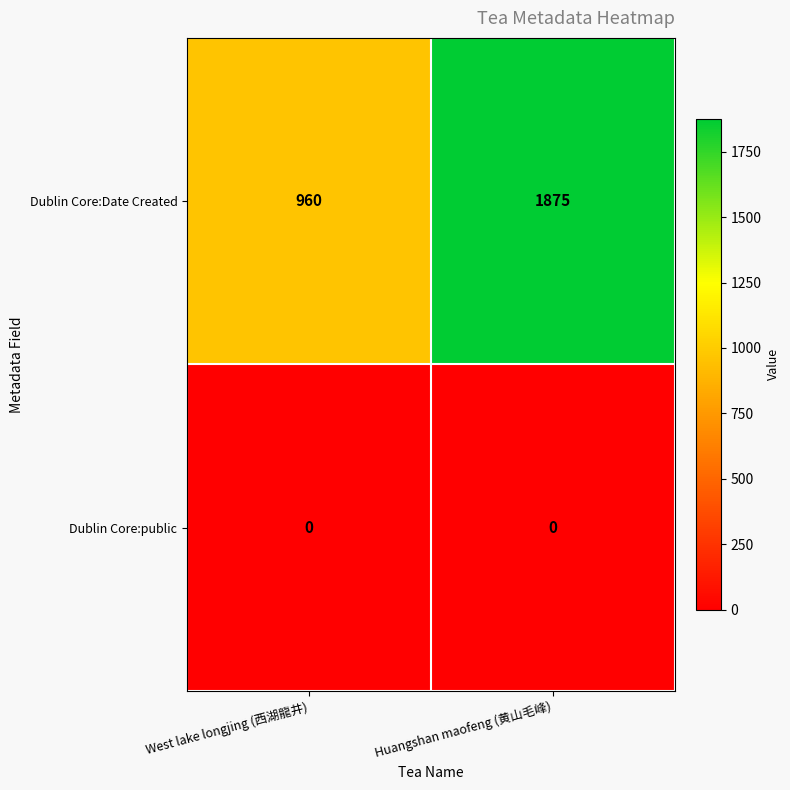

What is the spread (max minus min) of values at West lake longjing (西湖龍井)?

960